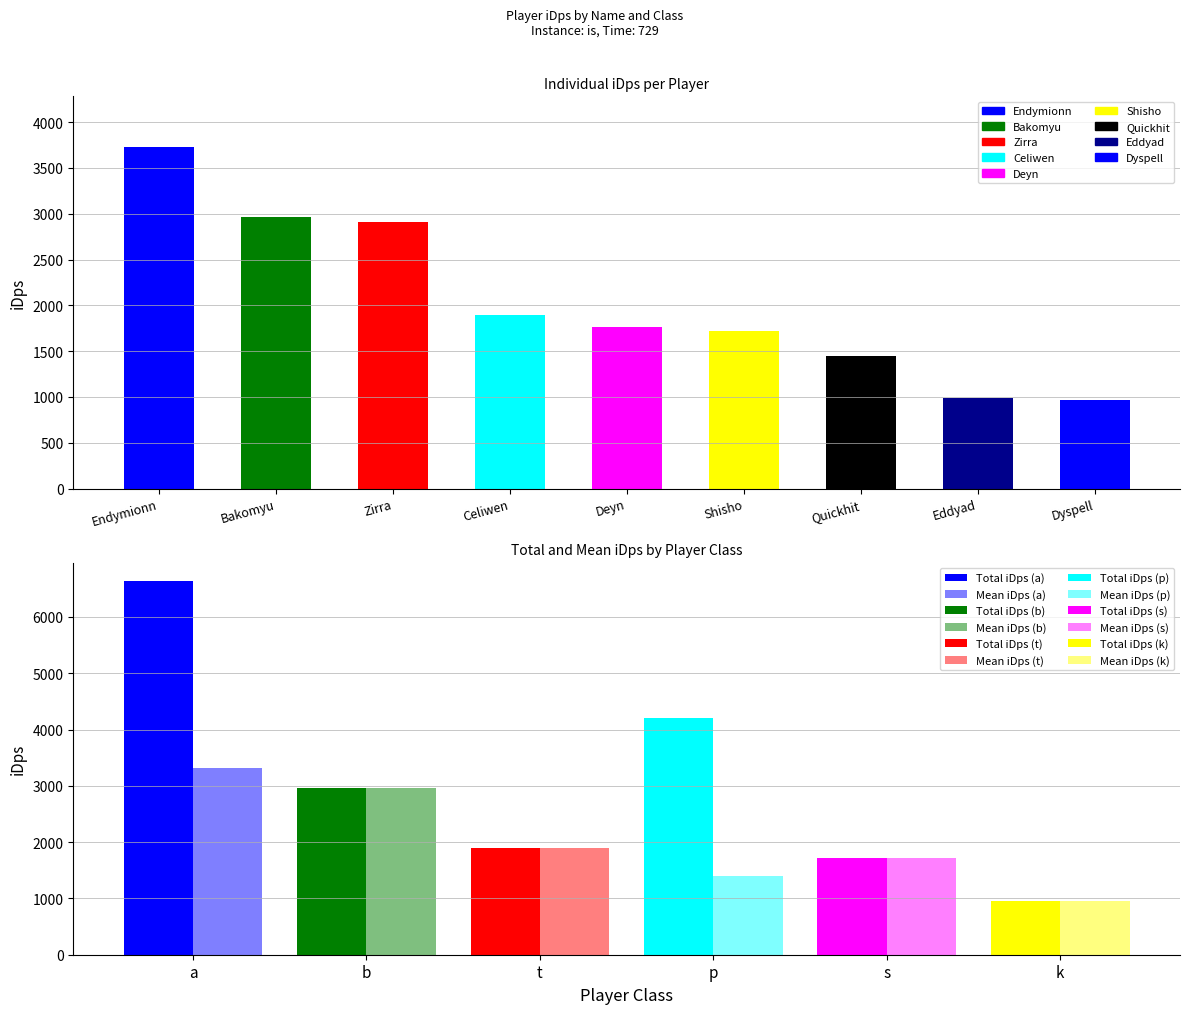

What is the difference between the values at Celiwen and Deyn?

129.5